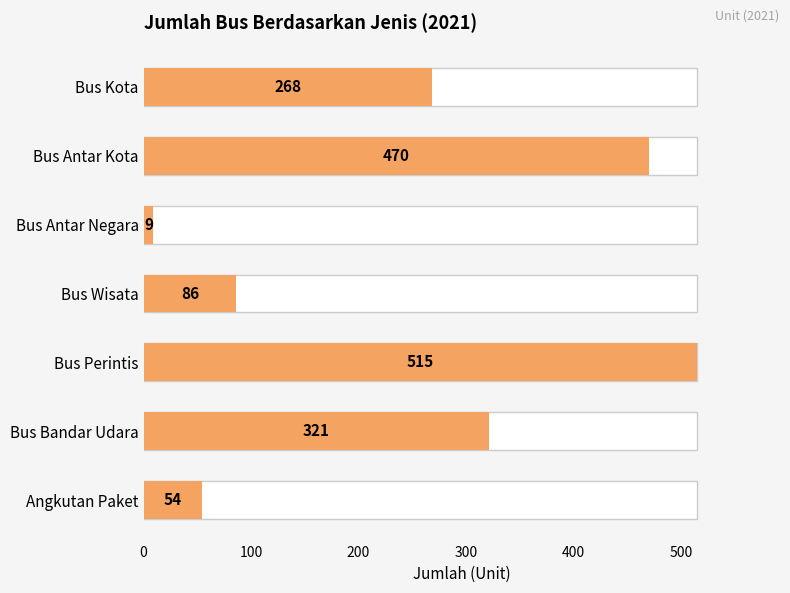

What is the difference between the maximum and second lowest values?

461